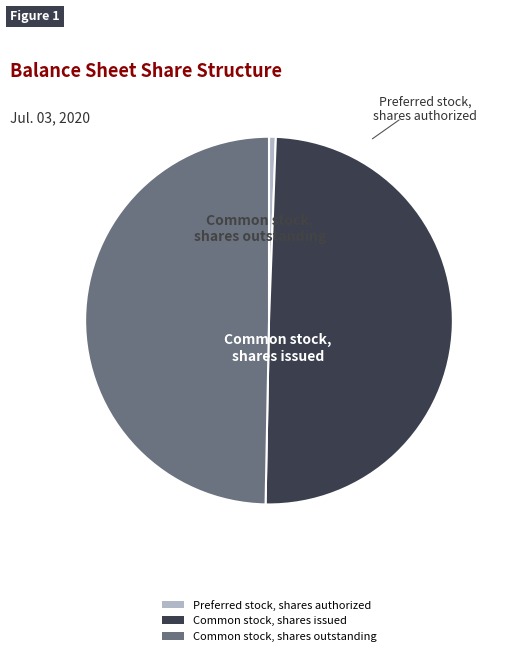

What is the ratio of the value at Common stock, shares outstanding to the value at Preferred stock, shares authorized?

83.4